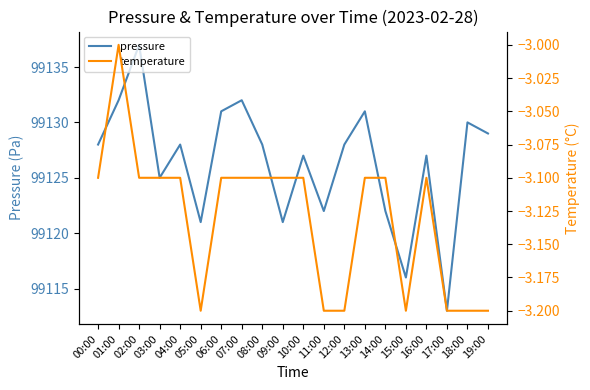

Which series has the largest range (max minus min)?

pressure